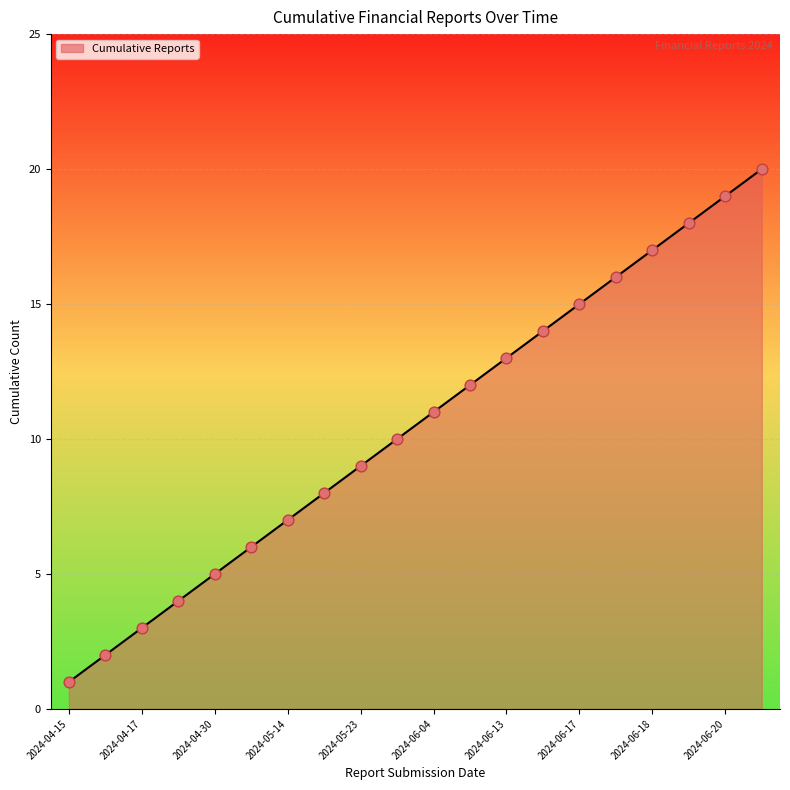

What is the maximum value shown in the chart?

20